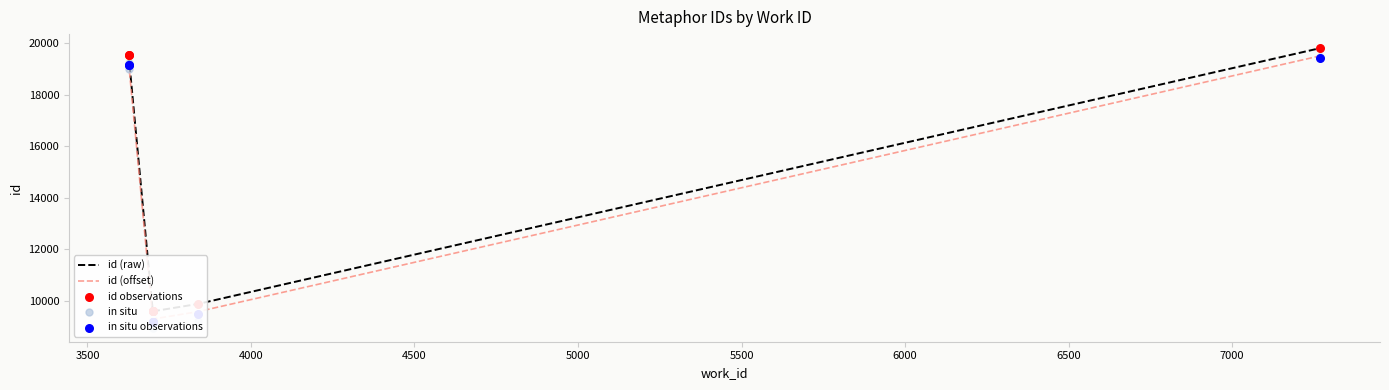

Which series has the widest spread of Y values?

in situ